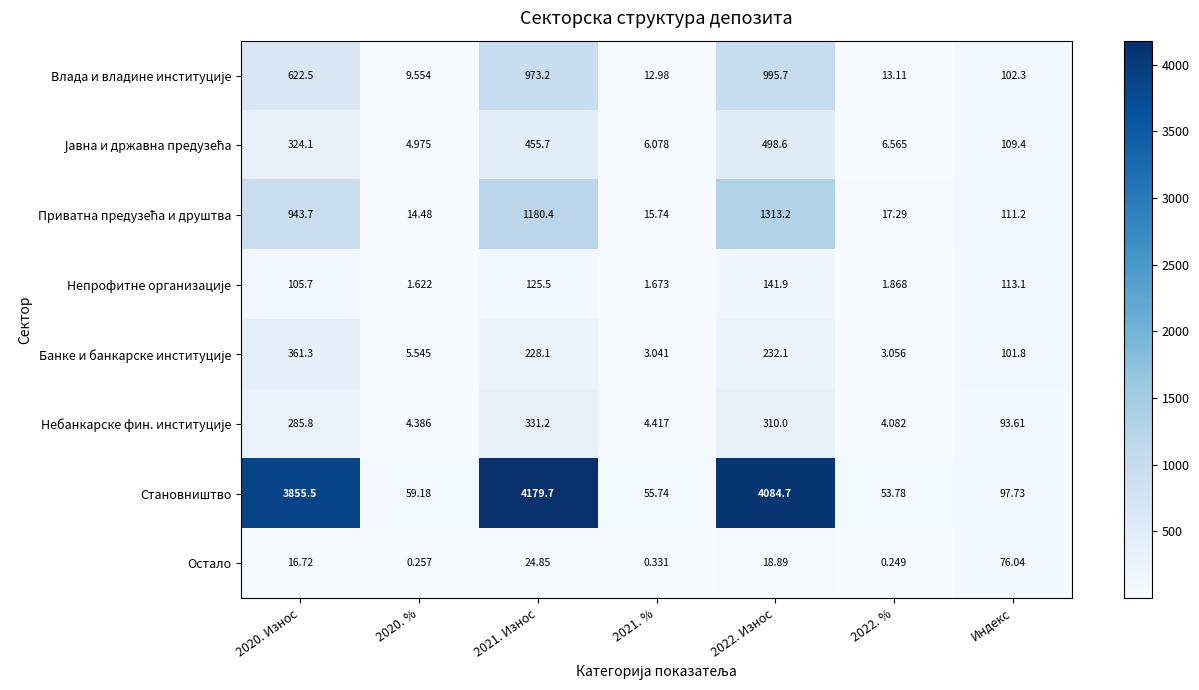

How many categories are shown in the chart?

7